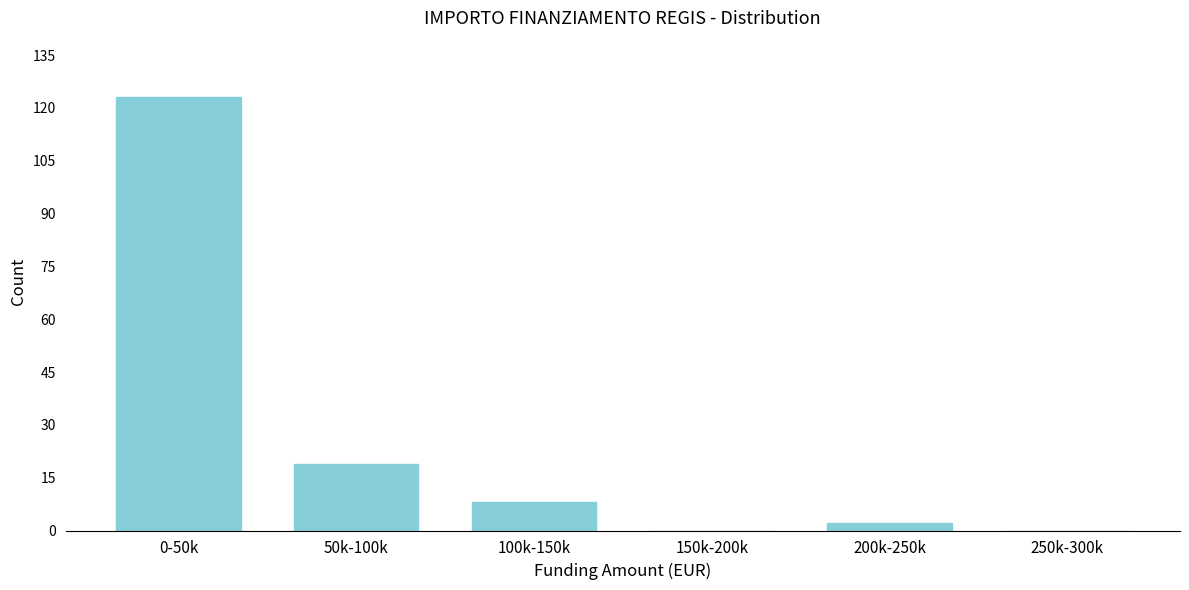

Reading right to left, extract all data points from this chart.

250k-300k=0	200k-250k=2	150k-200k=0	100k-150k=8	50k-100k=19	0-50k=123